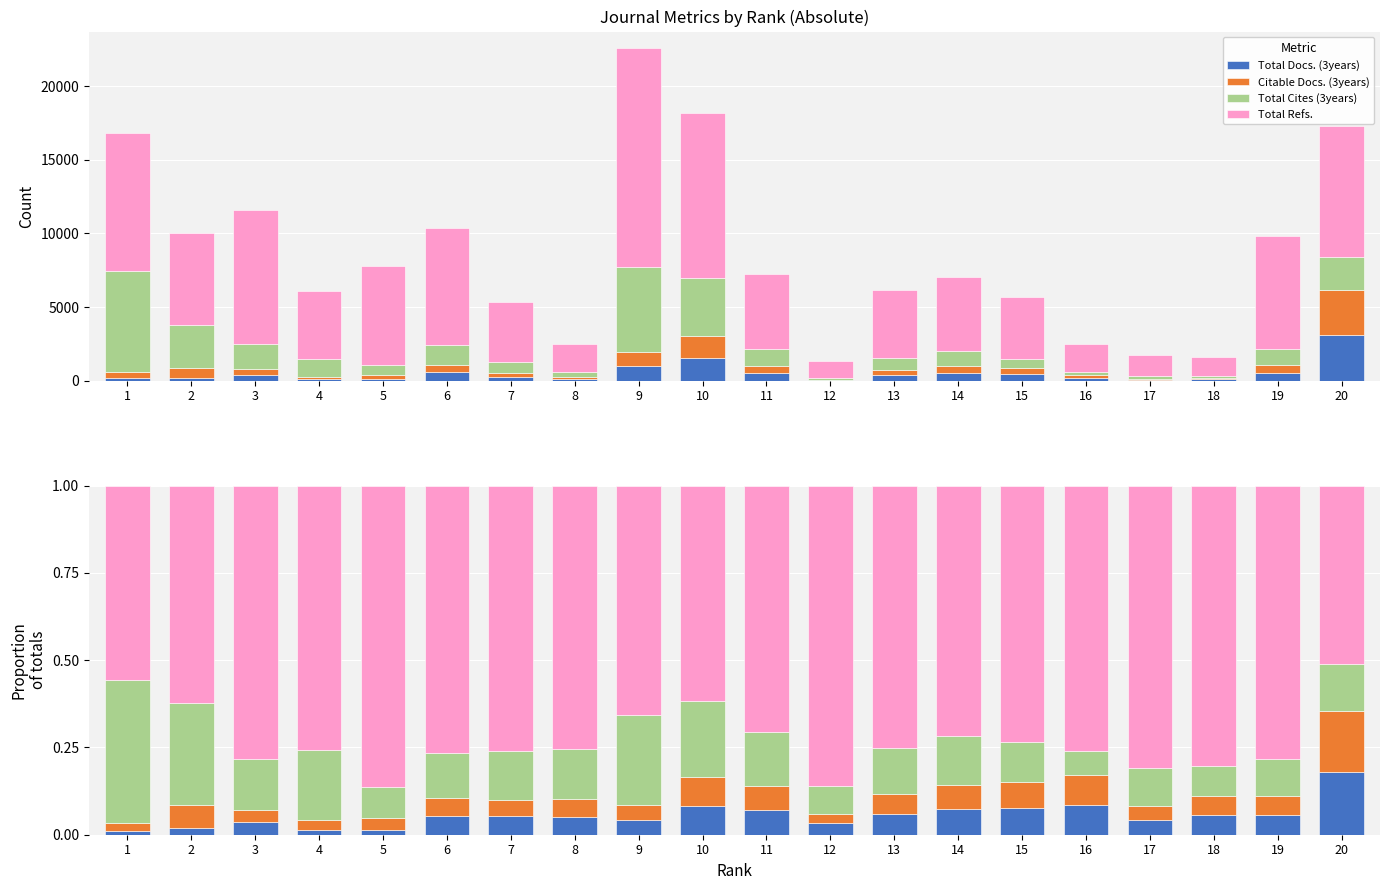

What is the sum of the Citable Docs. (3years) values at 16 and 2?

0.2